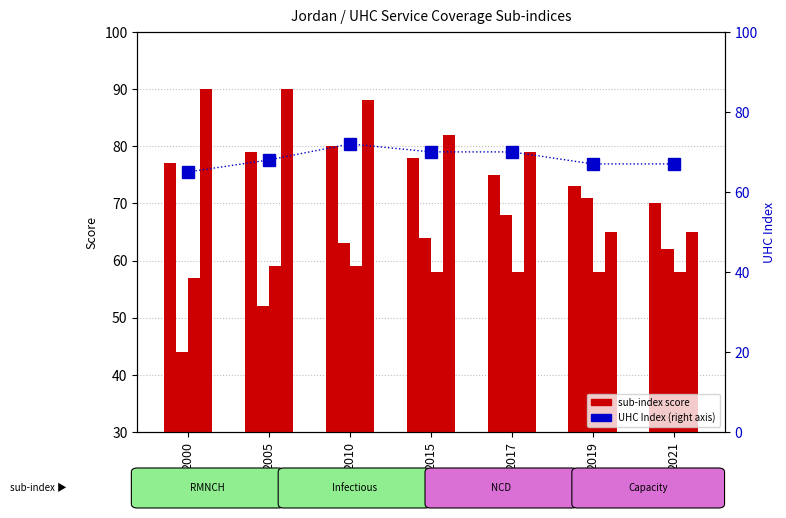

Rank the series by their maximum value, from highest to lowest.

Capacity, RMNCH, UHC Index, Infectious, NCD